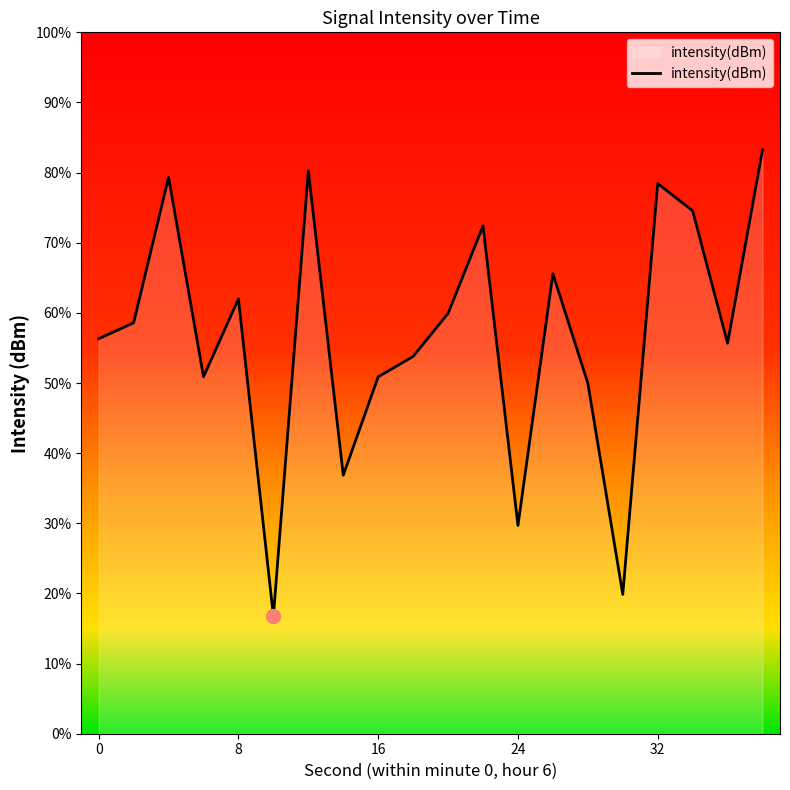

How many lines are shown in the chart?

1